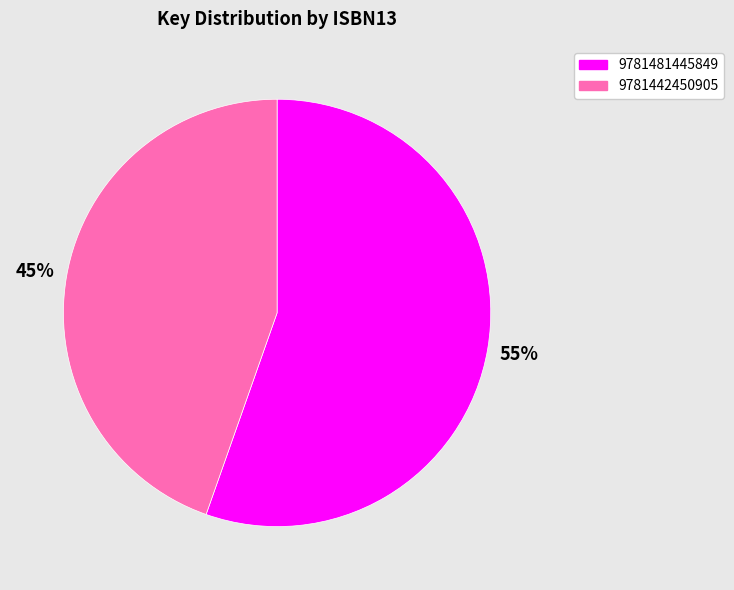

Rank the categories by value from highest to lowest.

9781481445849, 9781442450905